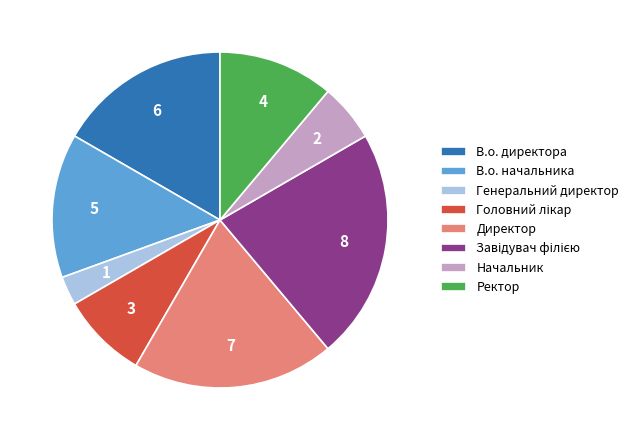

Approximately how many times larger is the value at Ректор compared to В.о. директора?

0.7